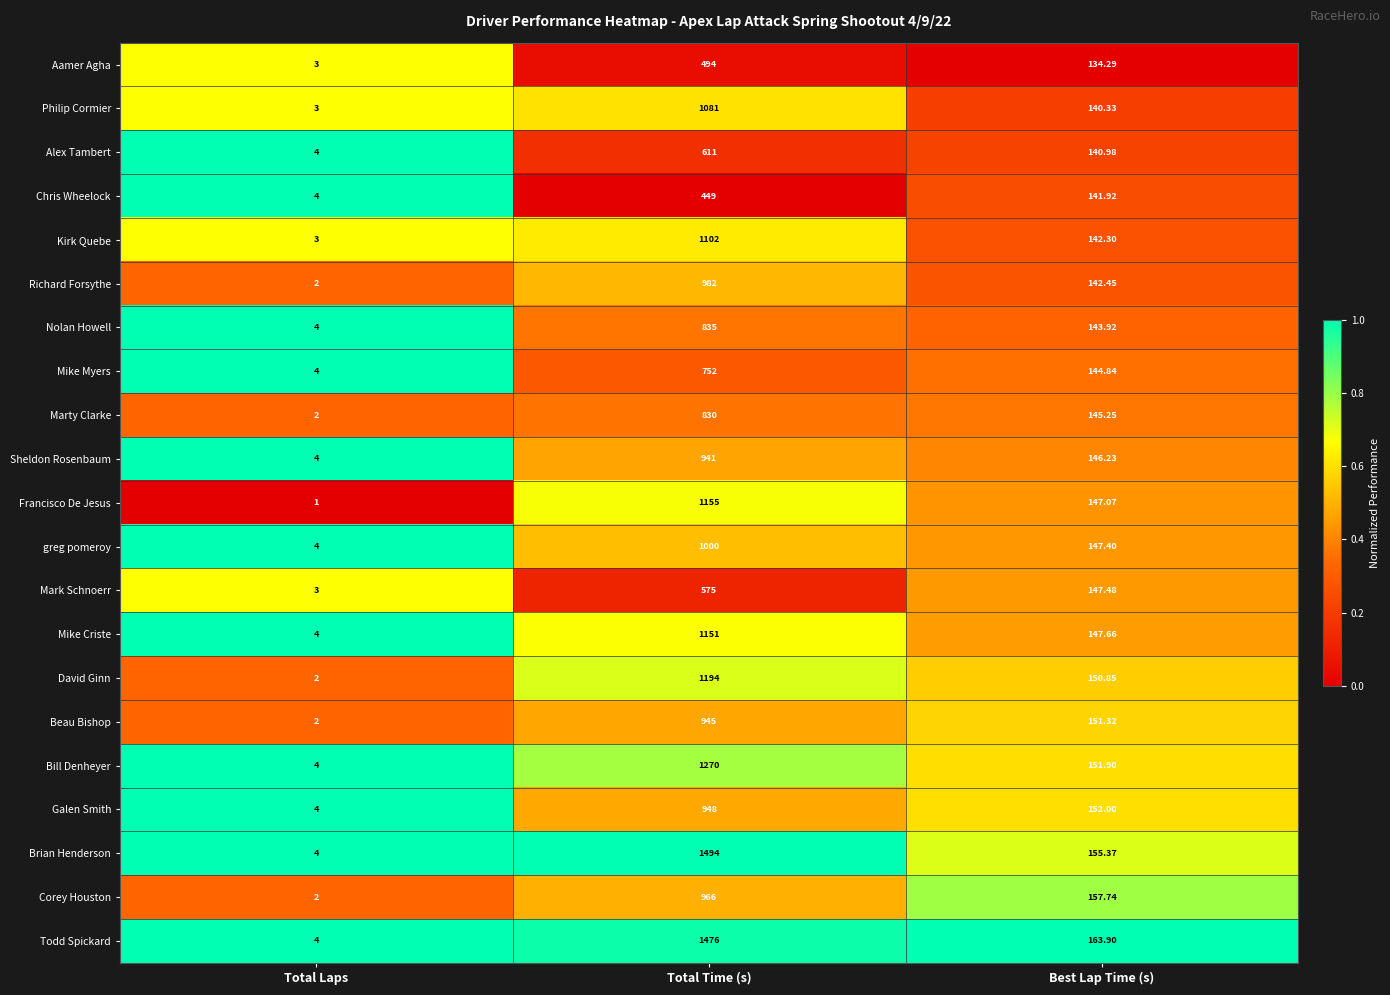

Rank the series by their maximum value, from lowest to highest.

Chris Wheelock, Aamer Agha, Mark Schnoerr, Alex Tambert, Mike Myers, Marty Clarke, Nolan Howell, Sheldon Rosenbaum, Beau Bishop, Galen Smith, Corey Houston, Richard Forsythe, greg pomeroy, Philip Cormier, Kirk Quebe, Mike Criste, Francisco De Jesus, David Ginn, Bill Denheyer, Todd Spickard, Brian Henderson